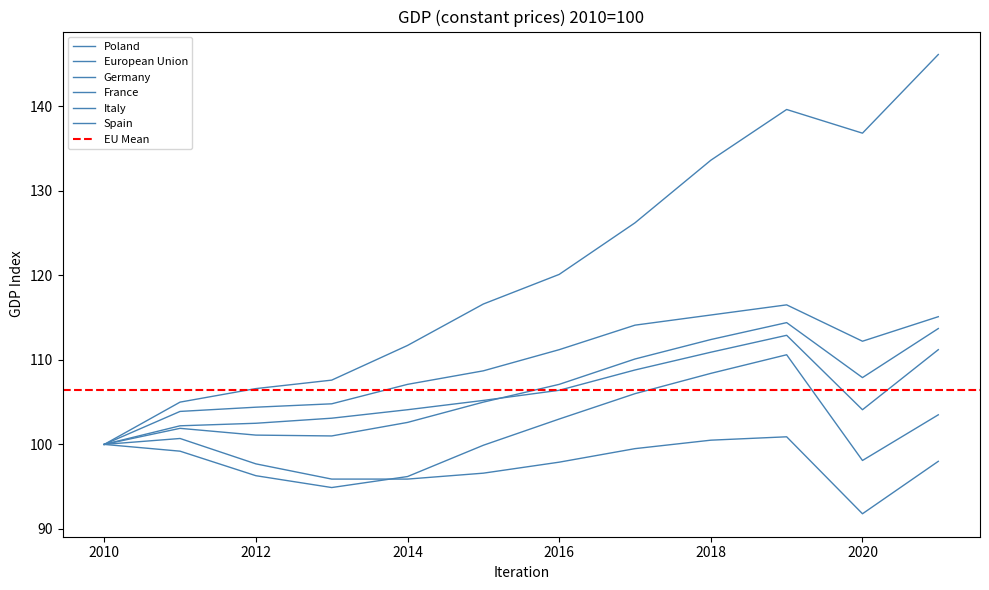

The Poland series shows 126.2 at 2017. True or false?

True